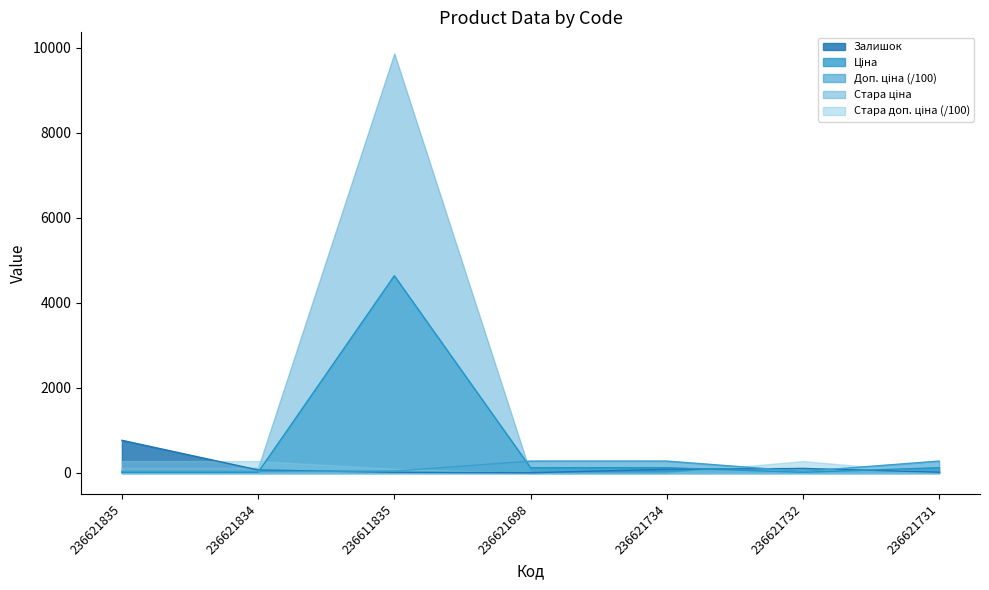

At which category is the sum across all series the highest?

236611835